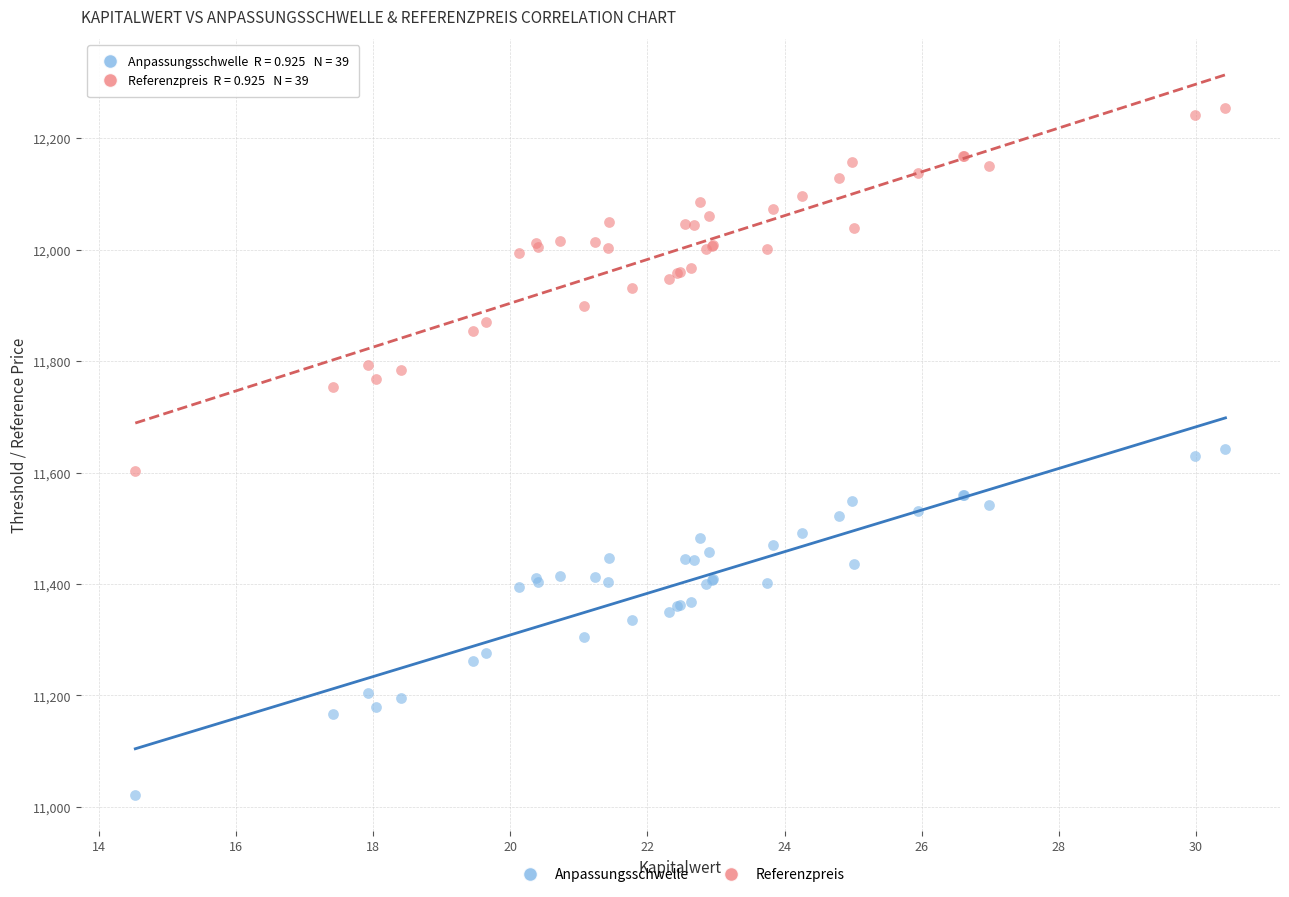

Which series has the largest Y range (max minus min)?

Referenzpreis